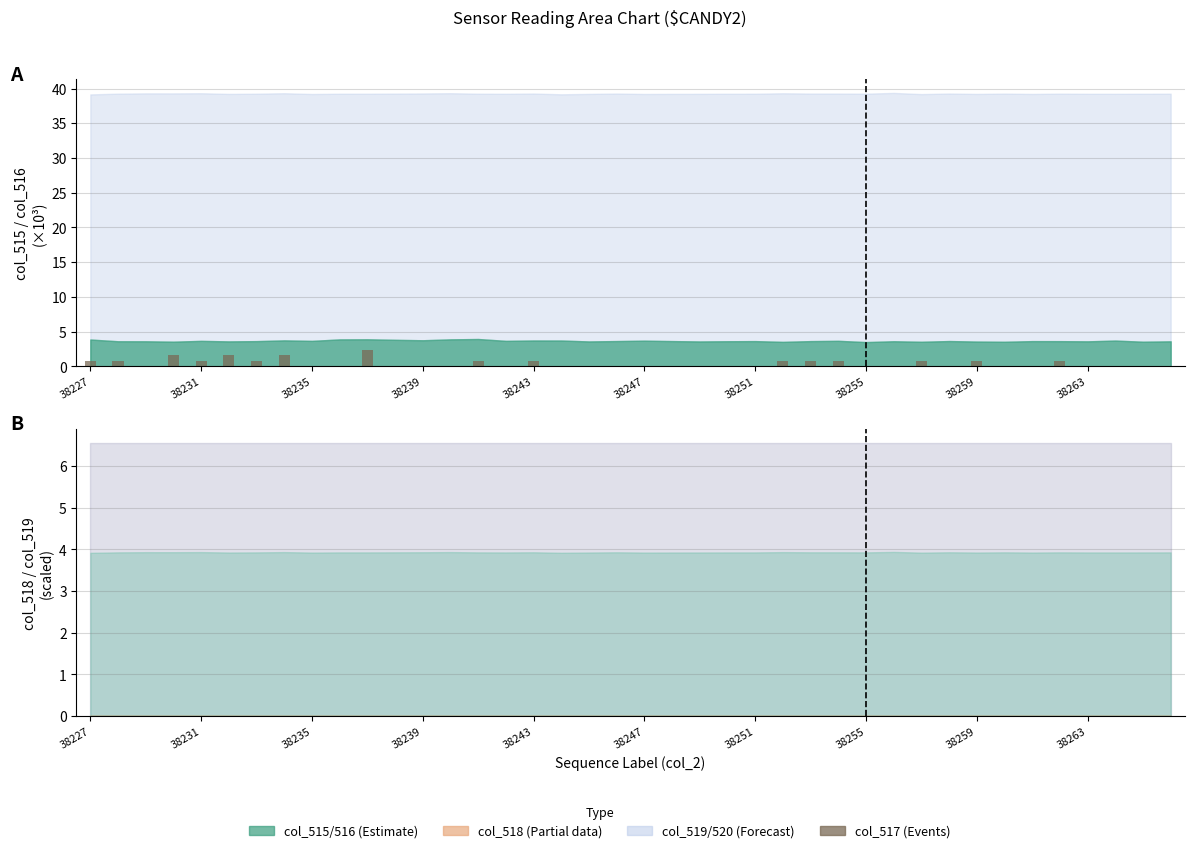

Is it true that the value at 38231 is 0.2?

False